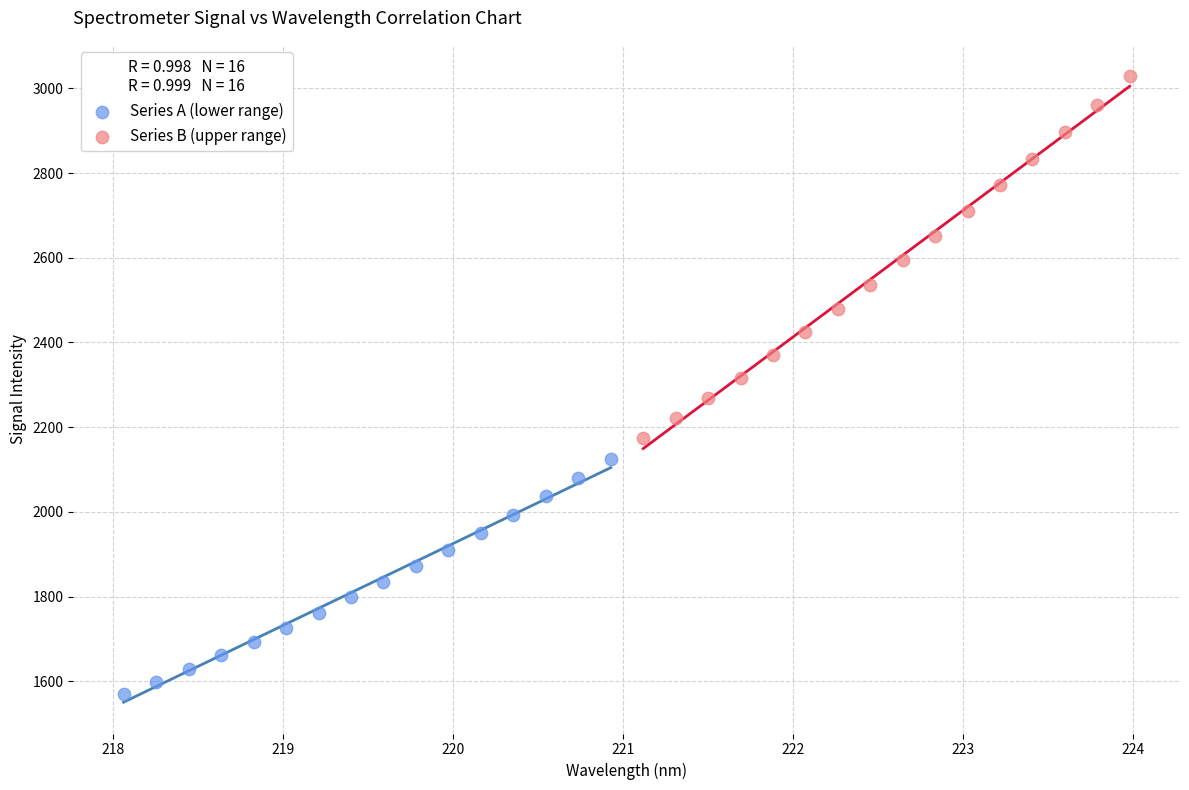

What are all the series names shown in the legend?

Series A (lower range), Series B (upper range)